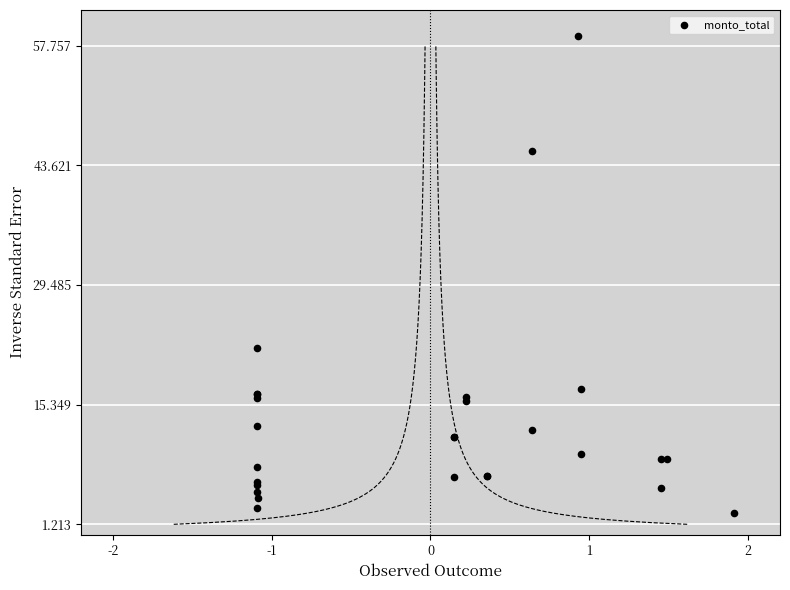

What Y value in the scatter plot is closest to 30?

22.1